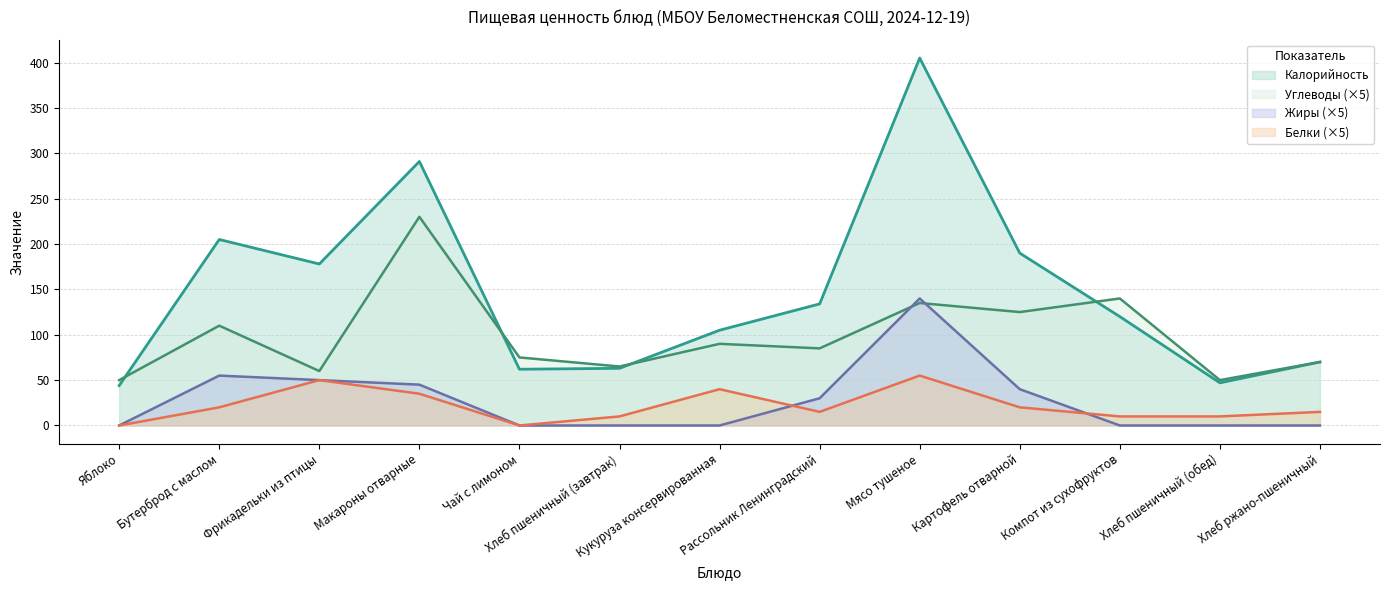

What are all the series names shown in the legend?

Калорийность, Углеводы (×5), Жиры (×5), Белки (×5)